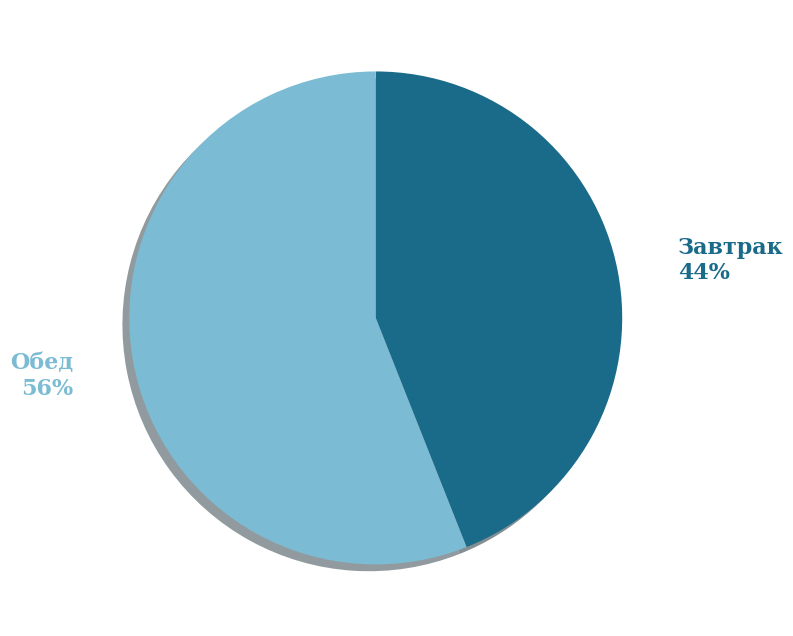

Which category has the smallest portion of the pie?

Завтрак